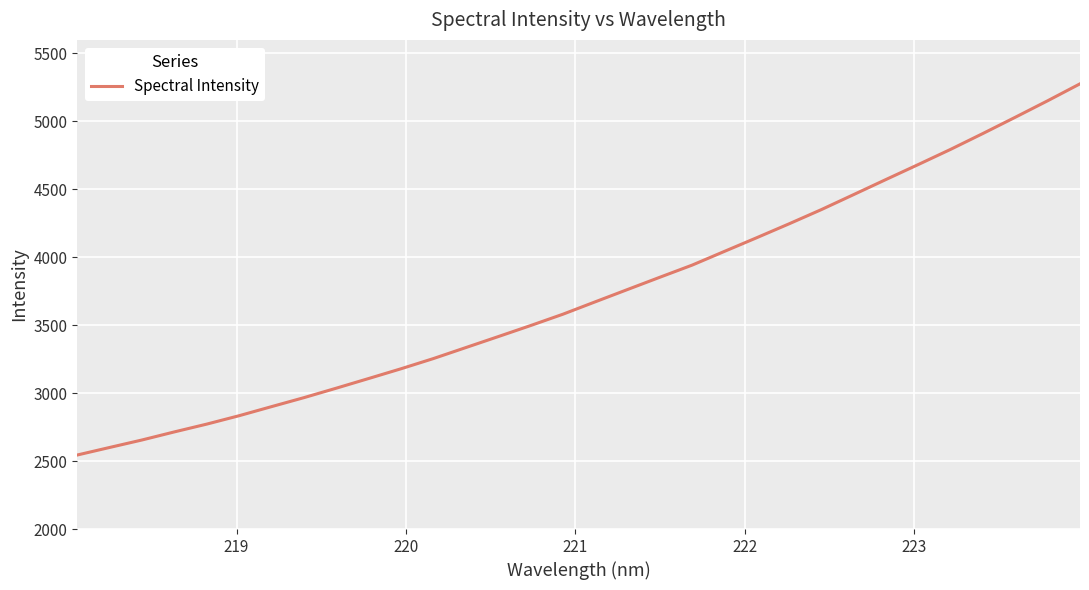

What is the difference between the maximum and minimum values?

2731.9